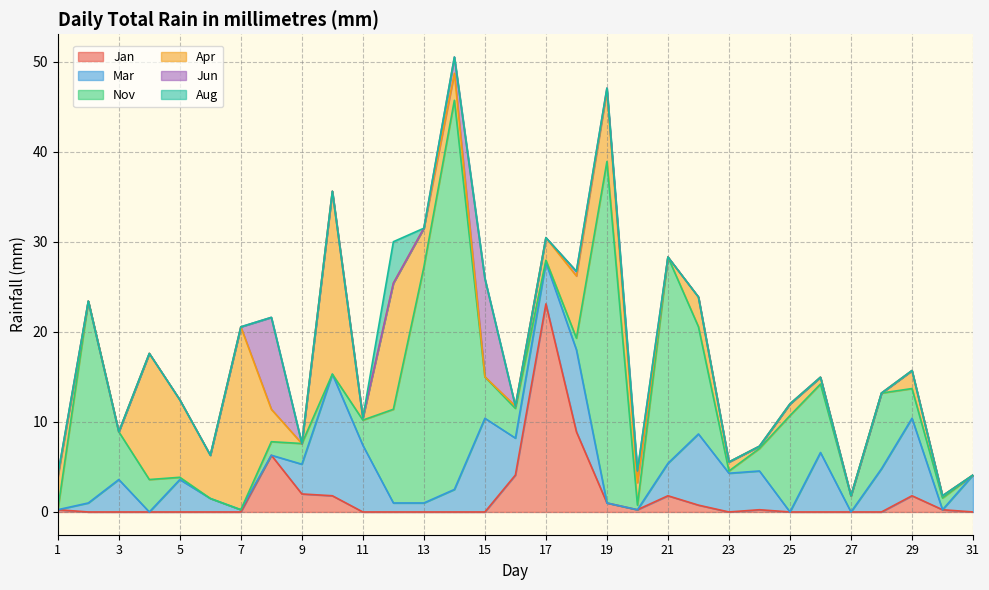

In Jan, how many points are higher than both neighbors (excluding endpoints)?

5